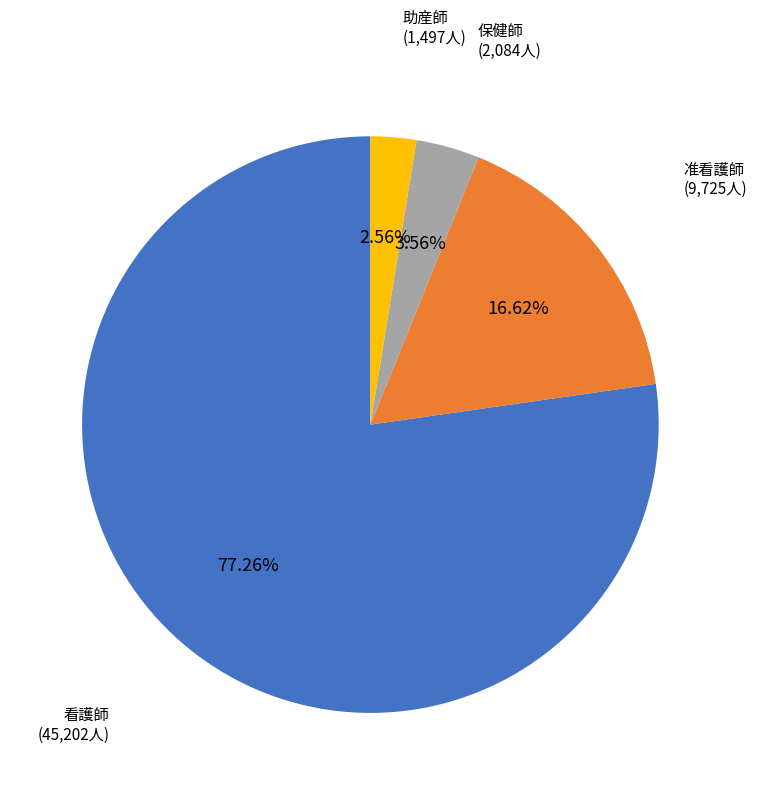

Is there any slice that represents more than half of the pie?

Yes